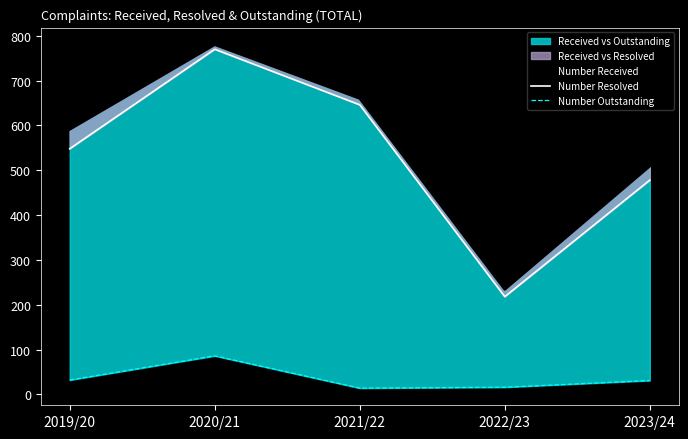

True or false: Number Received has a value of 234 at 2022/23.

True